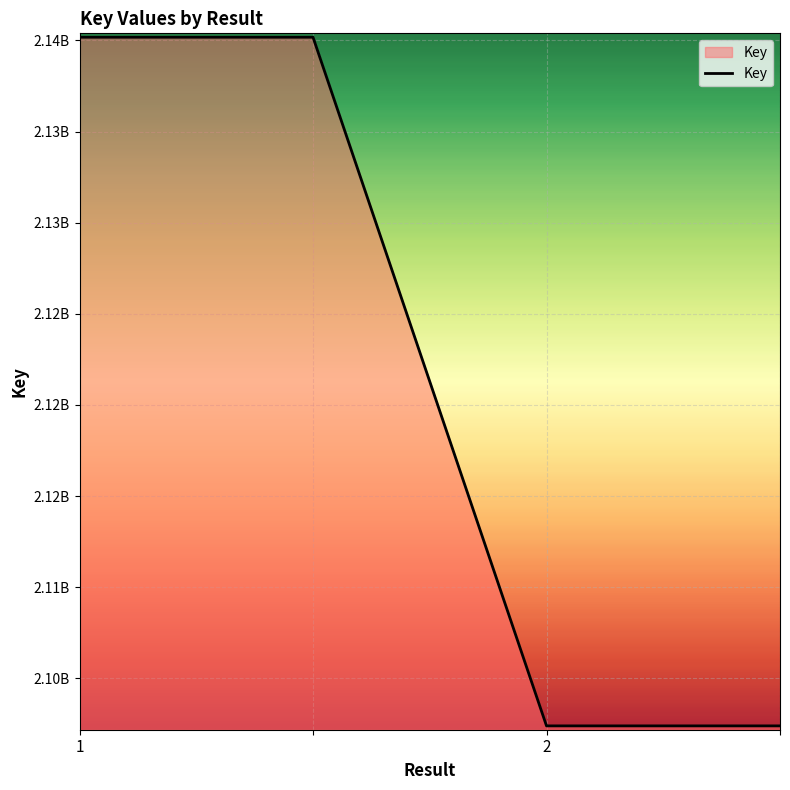

True or false: the data has more than 1 interior local peaks.

False